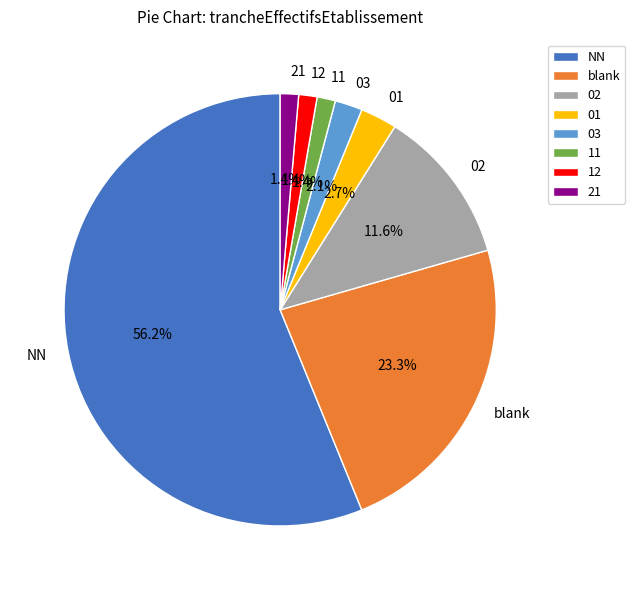

What percentage is NOT represented by 02?

88.4%